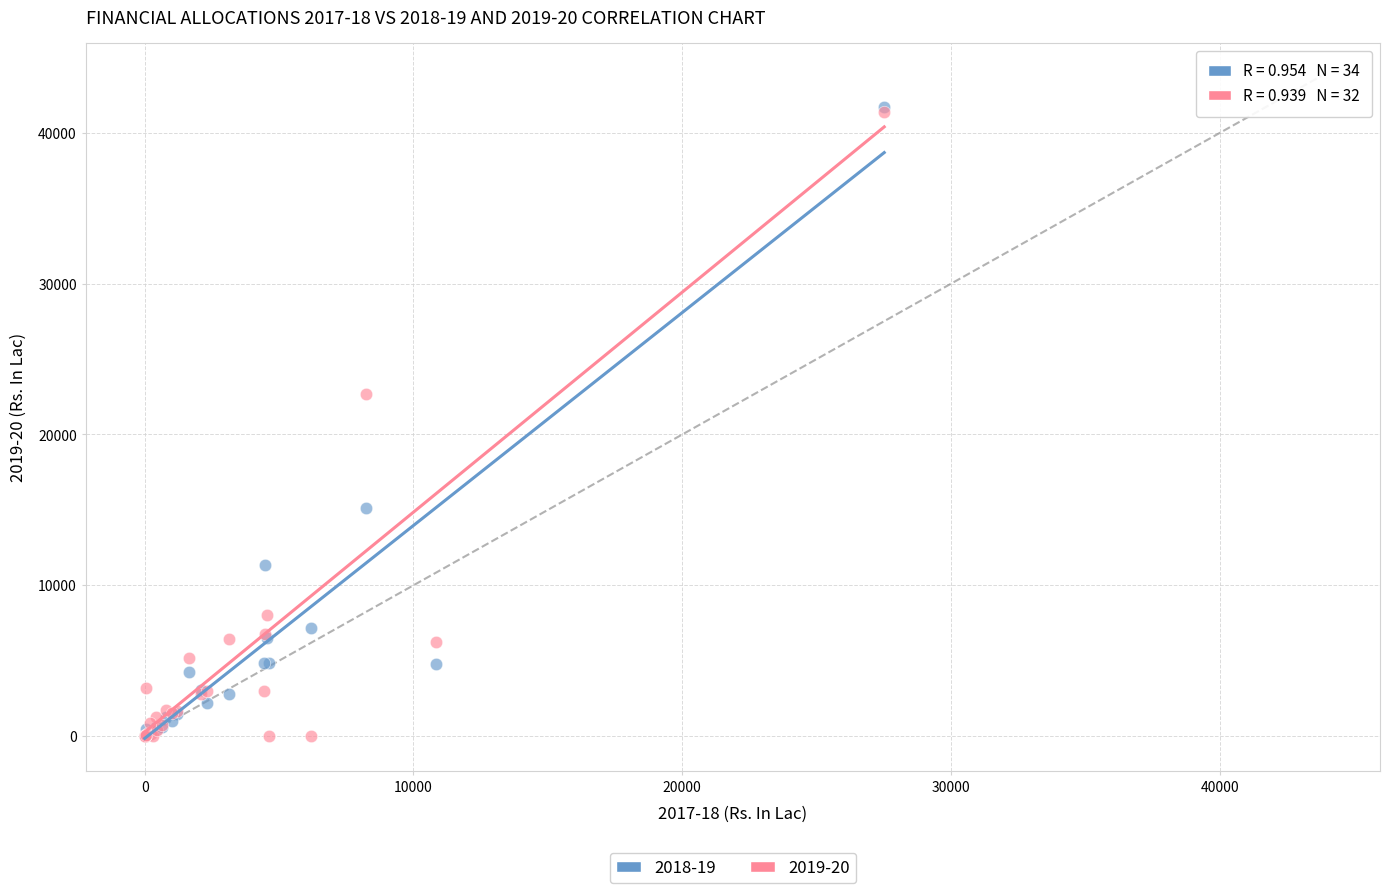

What are all the series names shown in the legend?

2018-19, 2019-20